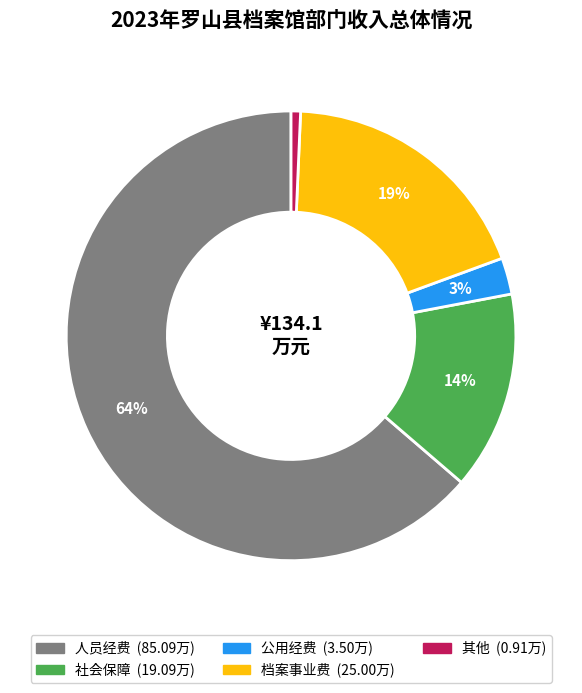

To the nearest percent, what is the average slice percentage?

20%